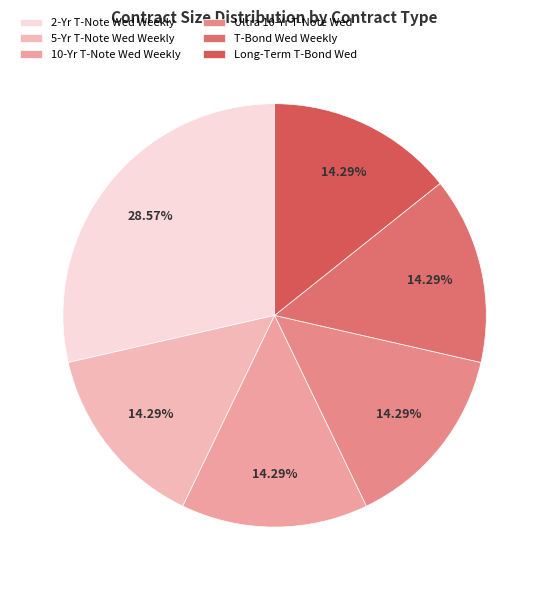

How many slices are in this pie chart?

6